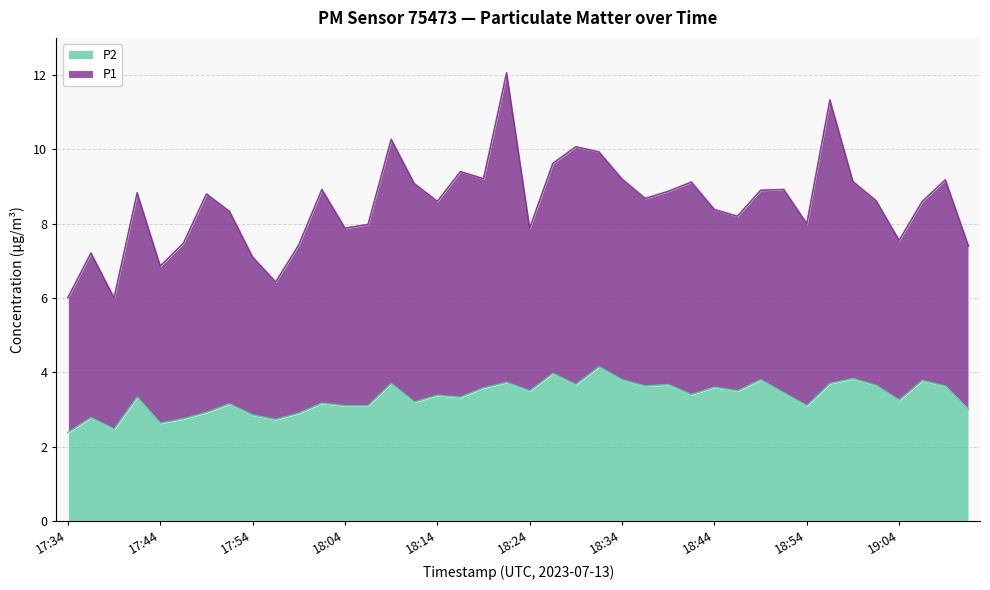

The value at 18:02 is 2.0. True or false?

False